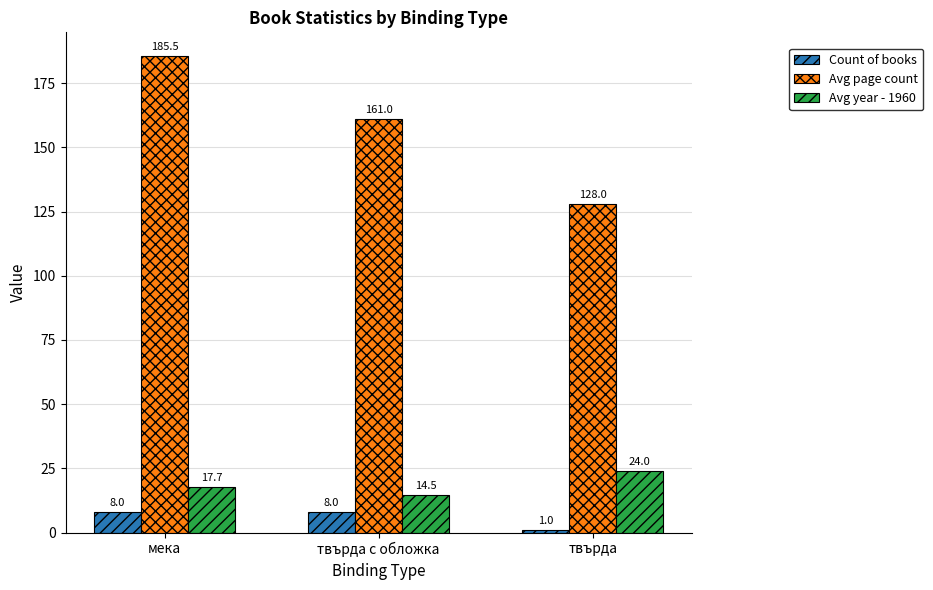

Which series changed the most between мека and твърда?

Avg page count